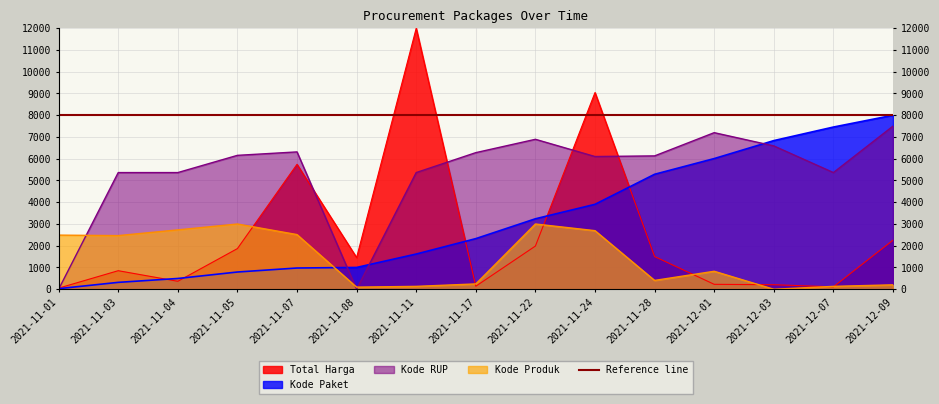

What is the highest value of the Kode Produk series?

3000.0